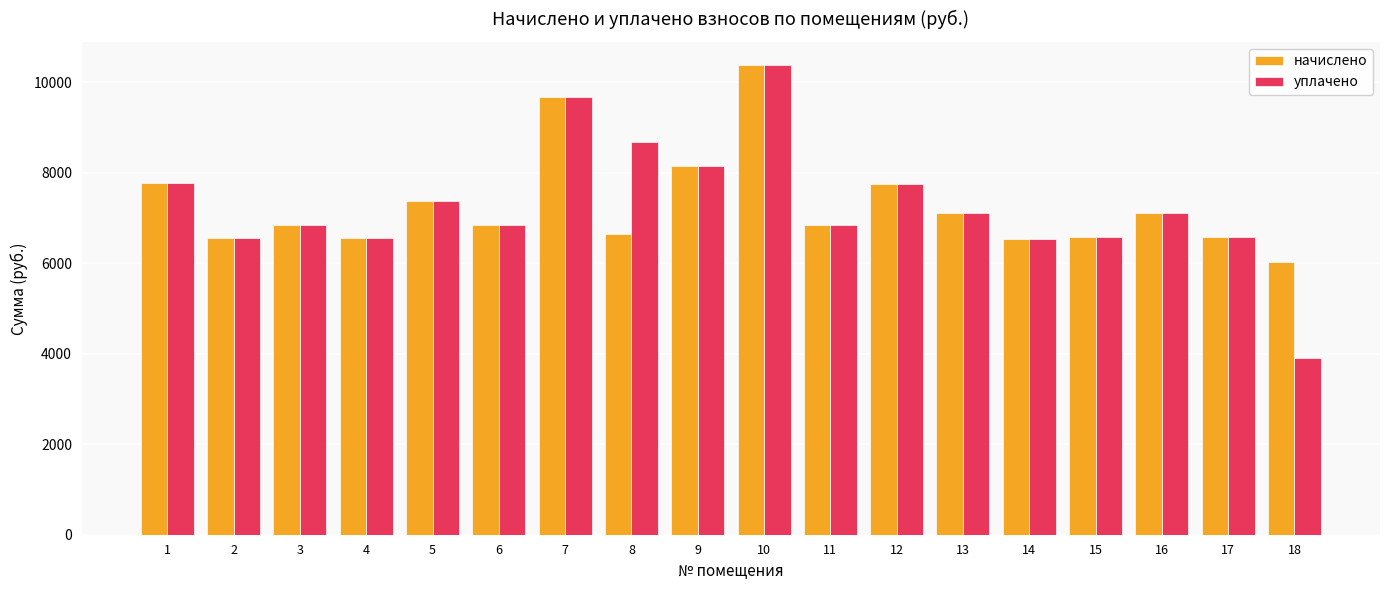

How many groups of bars are there?

18